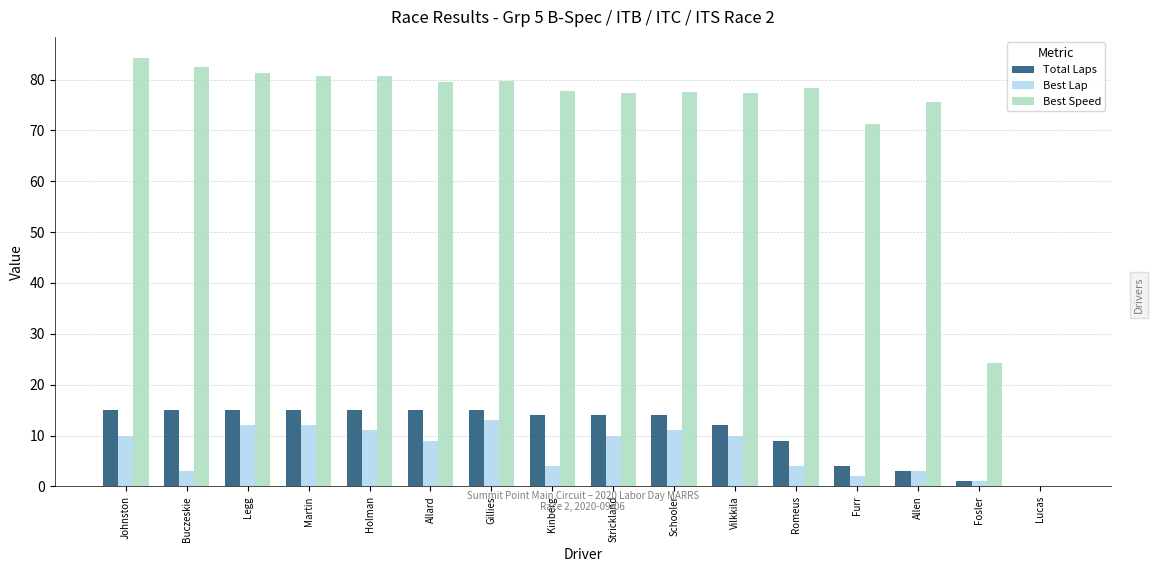

Which series changed the most between Holman and Fosler?

Best Speed